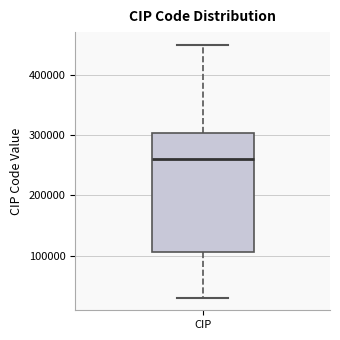

Transcribe this box plot: give where the median line is, the range the box spans, and where the two whiskers end, as read against the y-axis. The values are not printed on the chart, so give them approximately, as read against the axis.

median 260000, box 110000 to 300000, whiskers 30000 to 450000